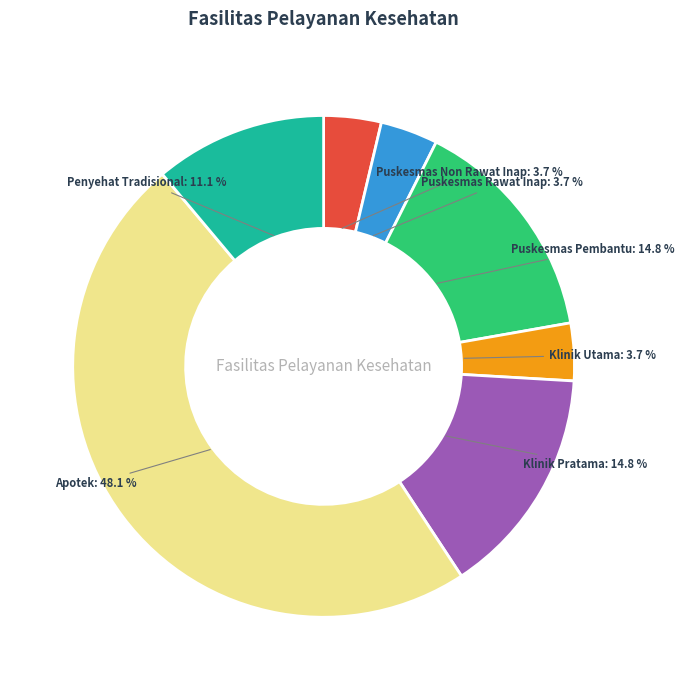

To the nearest percent, what percentage of the pie is Puskesmas Rawat Inap?

4%